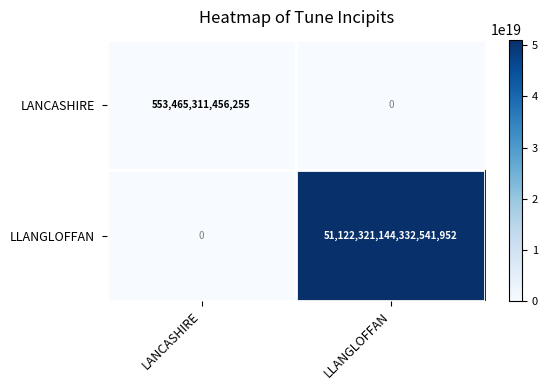

Count the number of data series in this chart.

2